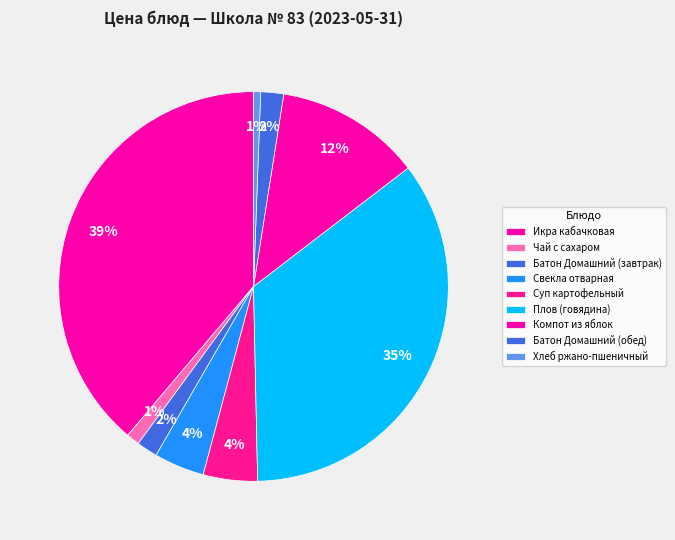

To the nearest percent, what is the difference between the Свекла отварная and Икра кабачковая slice percentages?

35%